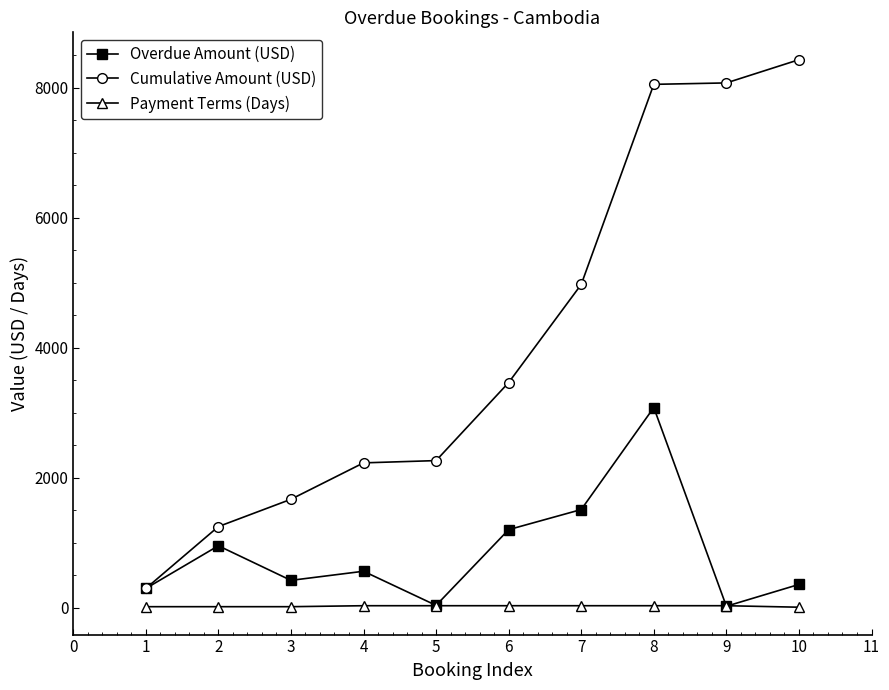

True or false: Cumulative Amount (USD) and Payment Terms (Days) cross at least once.

False